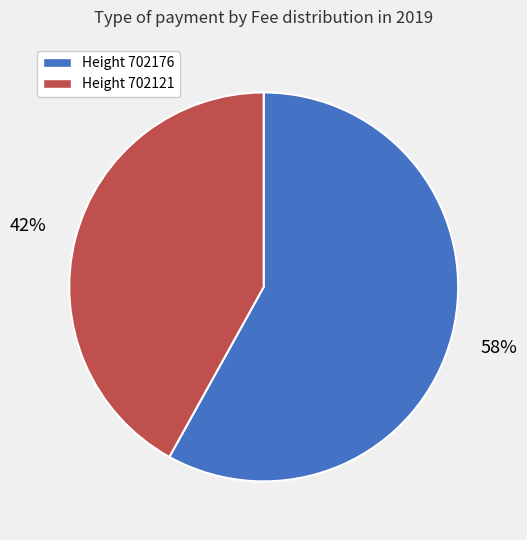

How many segments does this pie chart have?

2